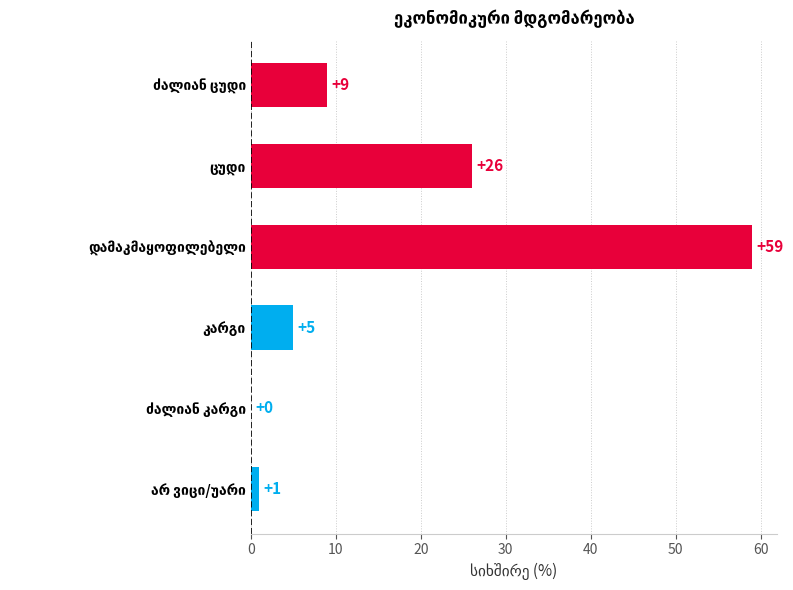

What is the sum of all values?

100